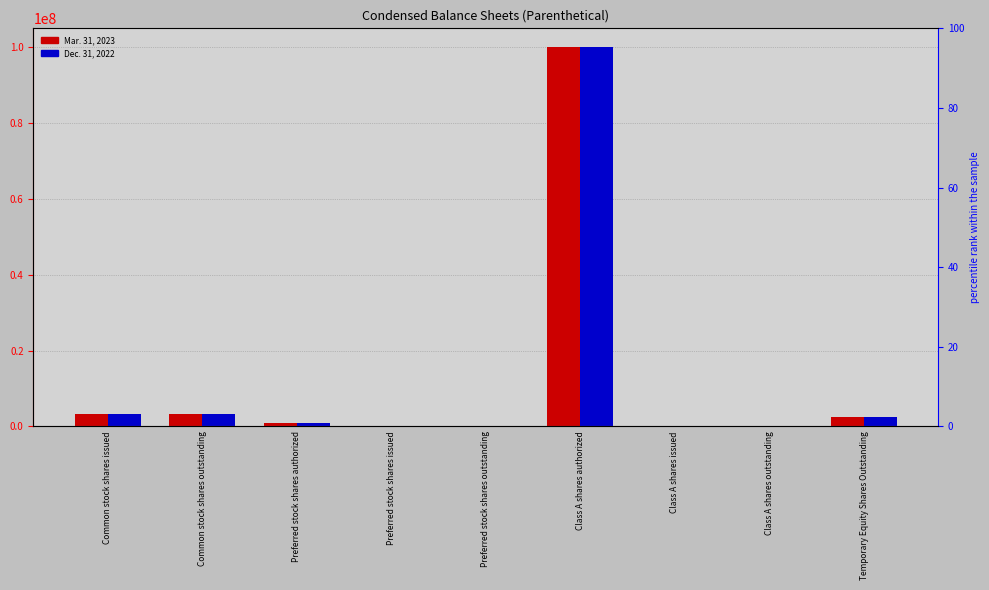

The Mar. 31, 2023 series shows 723101 at Temporary Equity Shares Outstanding. True or false?

False